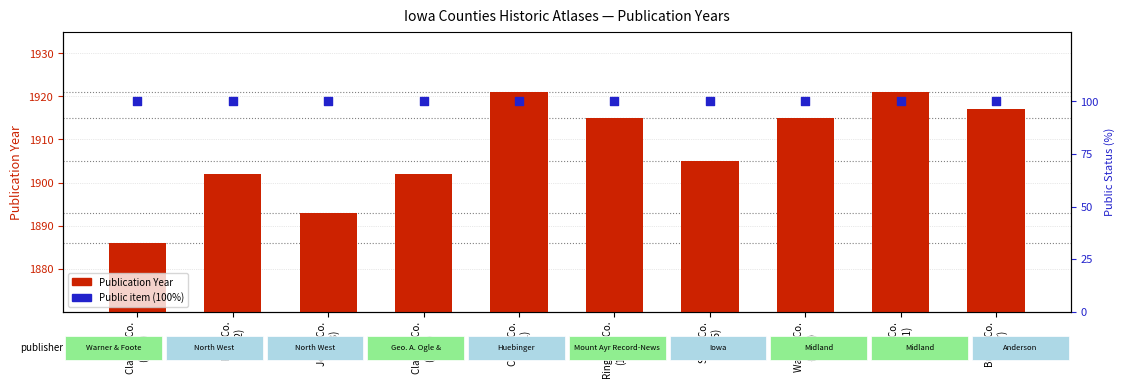

At which category is the sum across all series the highest?

Cedar Co.
(1921)